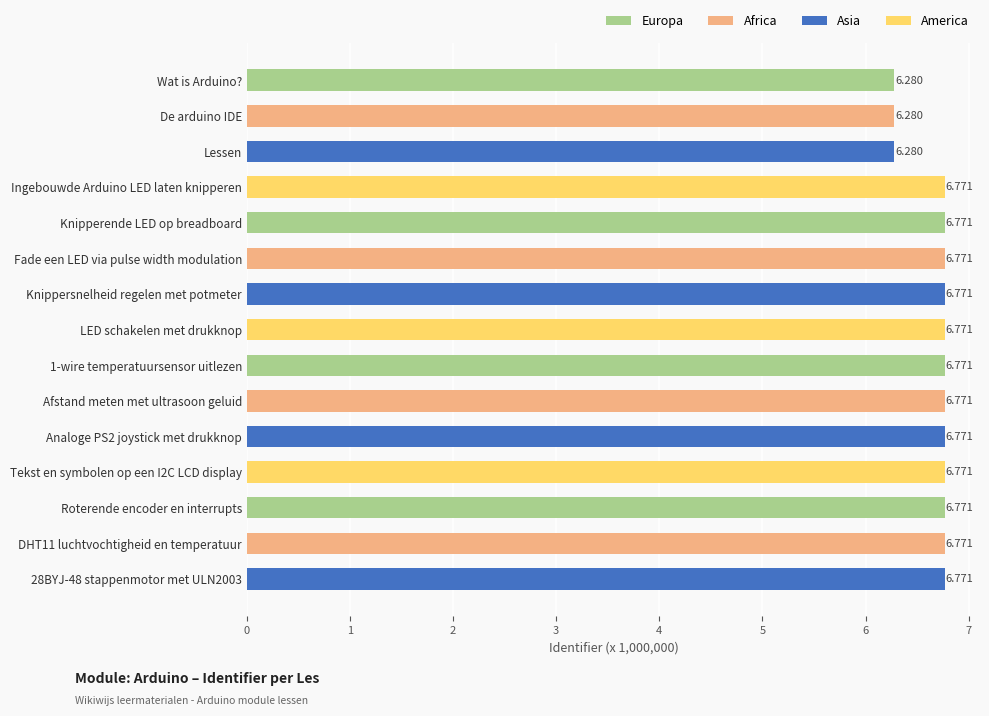

How many bars are there in total?

15